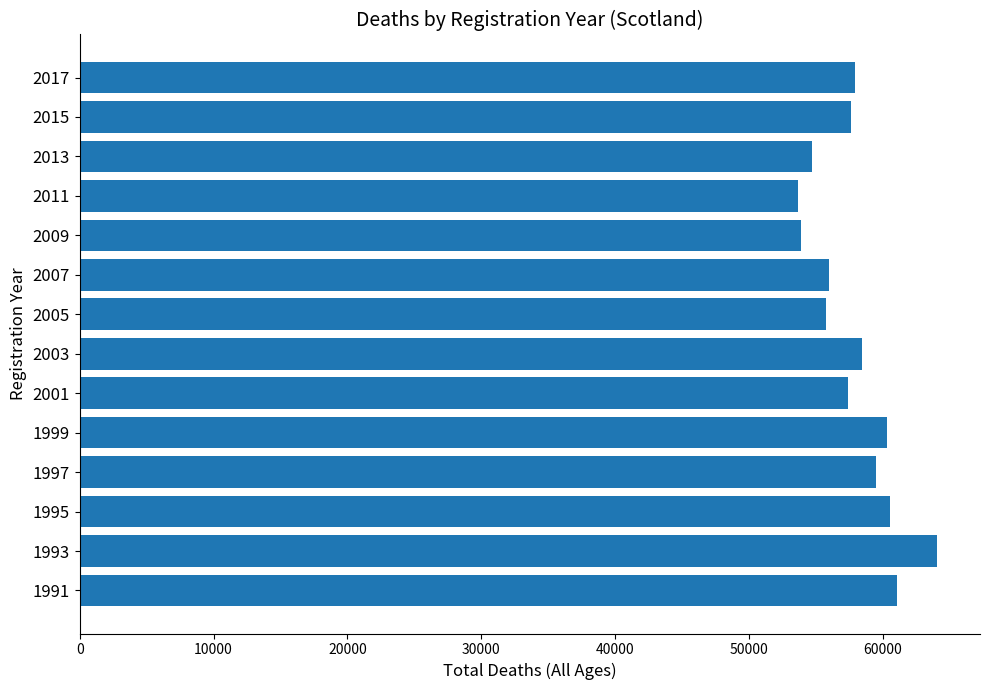

Does the chart contain any negative values?

No